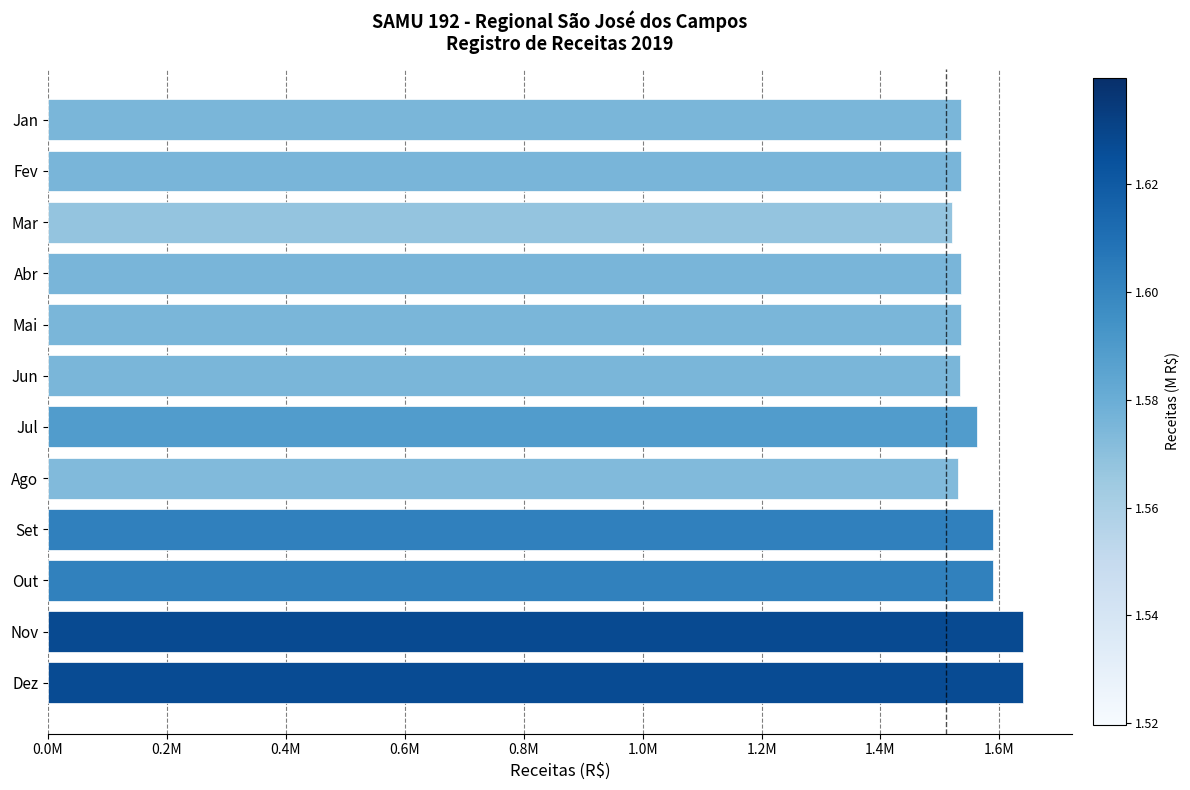

What is the difference between the maximum and minimum values?

120019.3